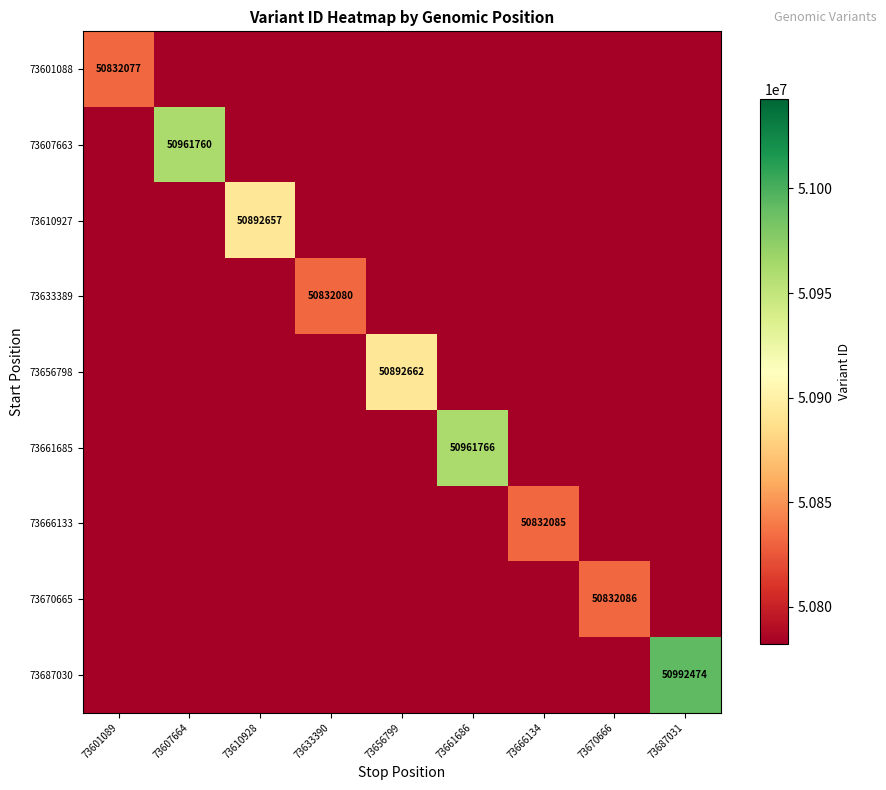

Rank the categories by 73610927 value from lowest to highest.

73601089, 73607664, 73633390, 73656799, 73661686, 73666134, 73670666, 73687031, 73610928